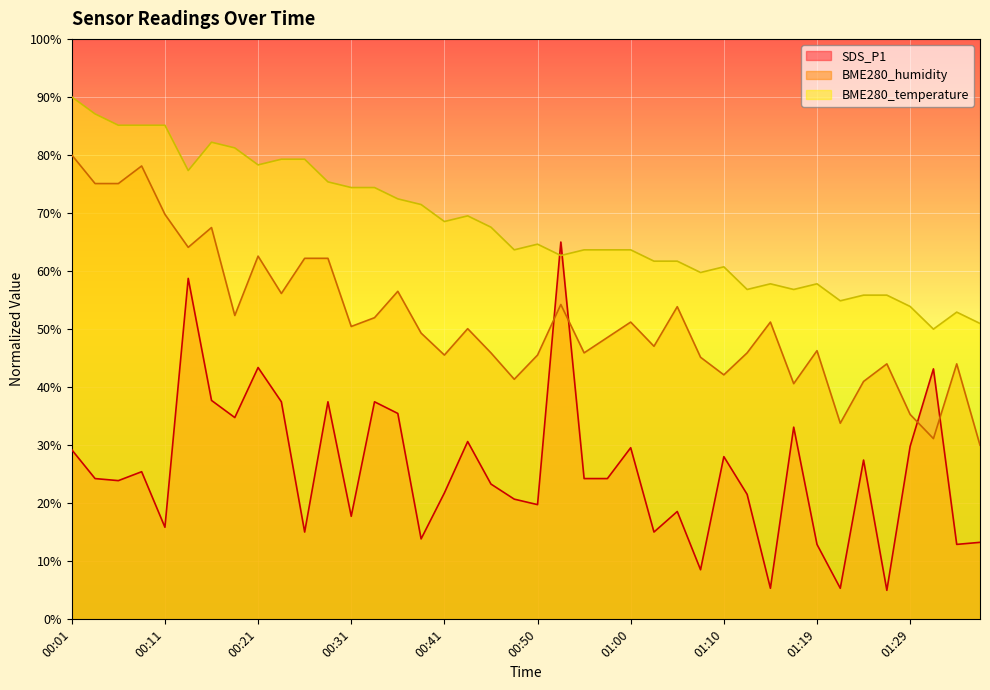

How many lines are shown in the chart?

3